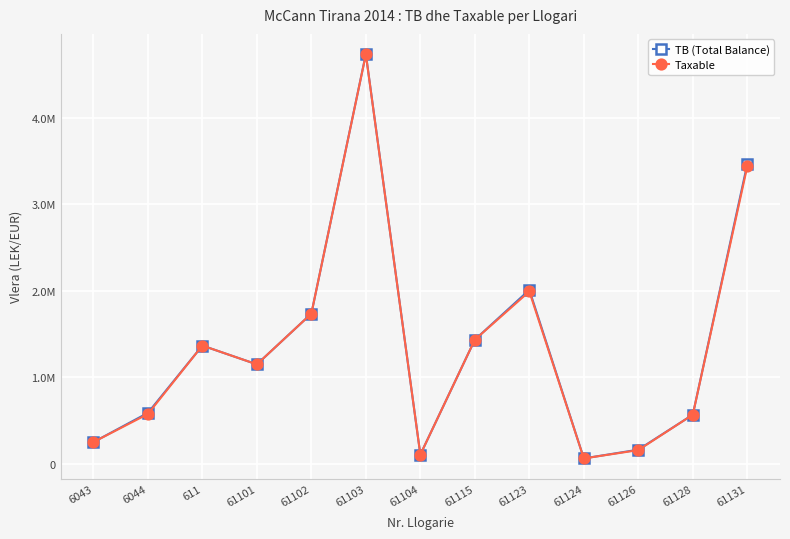

Is this an area chart (filled region under the line)?

No